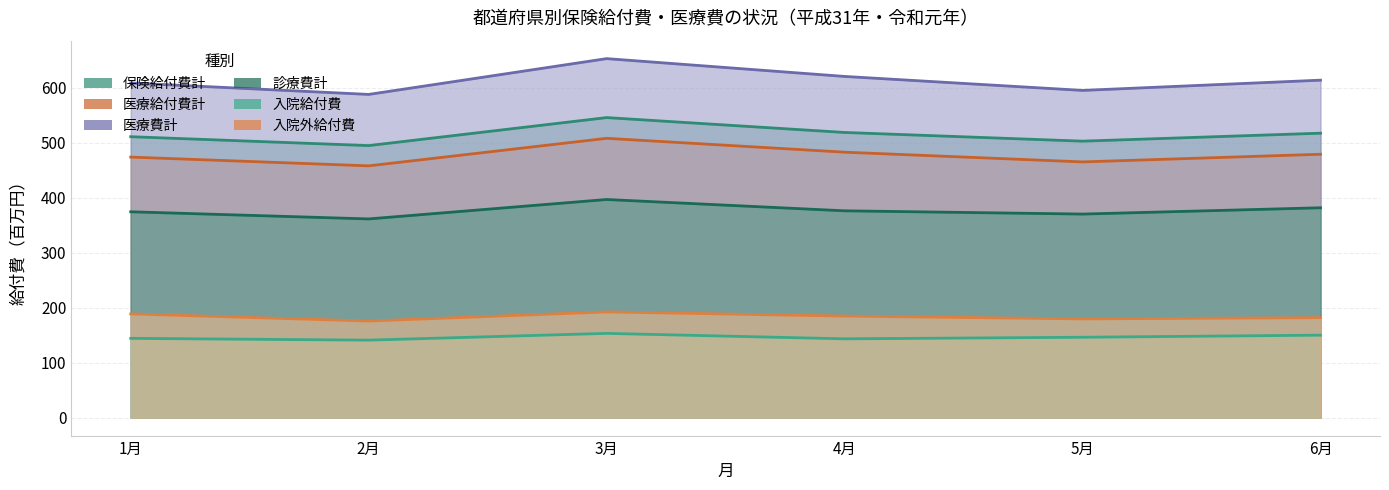

Which series has the largest total across all categories?

医療費計（千円）